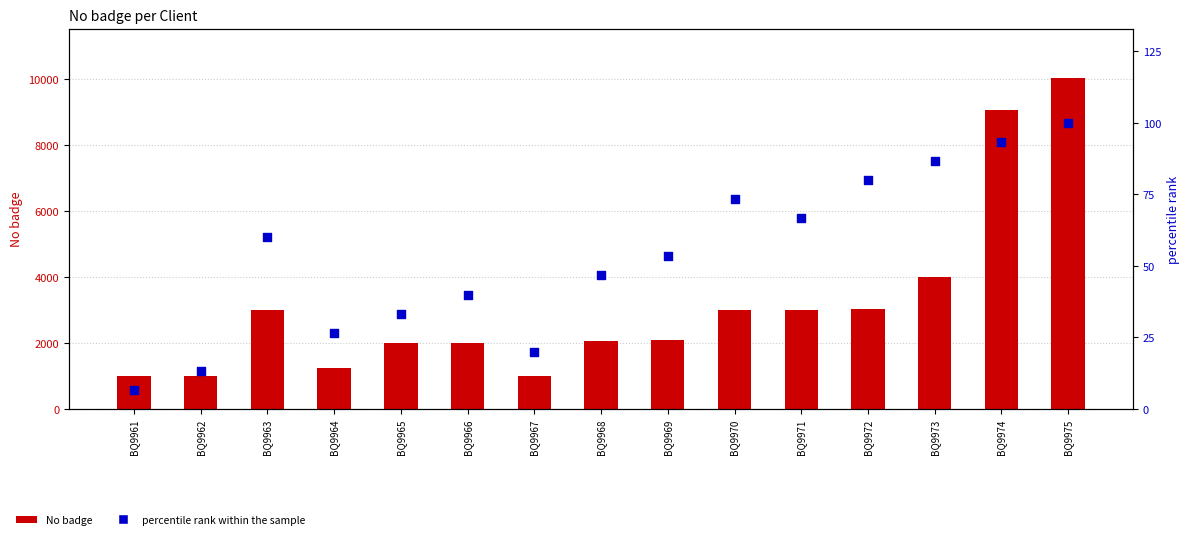

At which category is the sum across all series the highest?

BQ9975